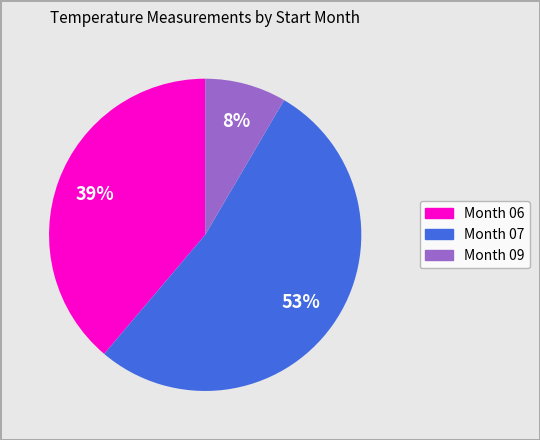

To the nearest percent, what is the average slice percentage?

33%